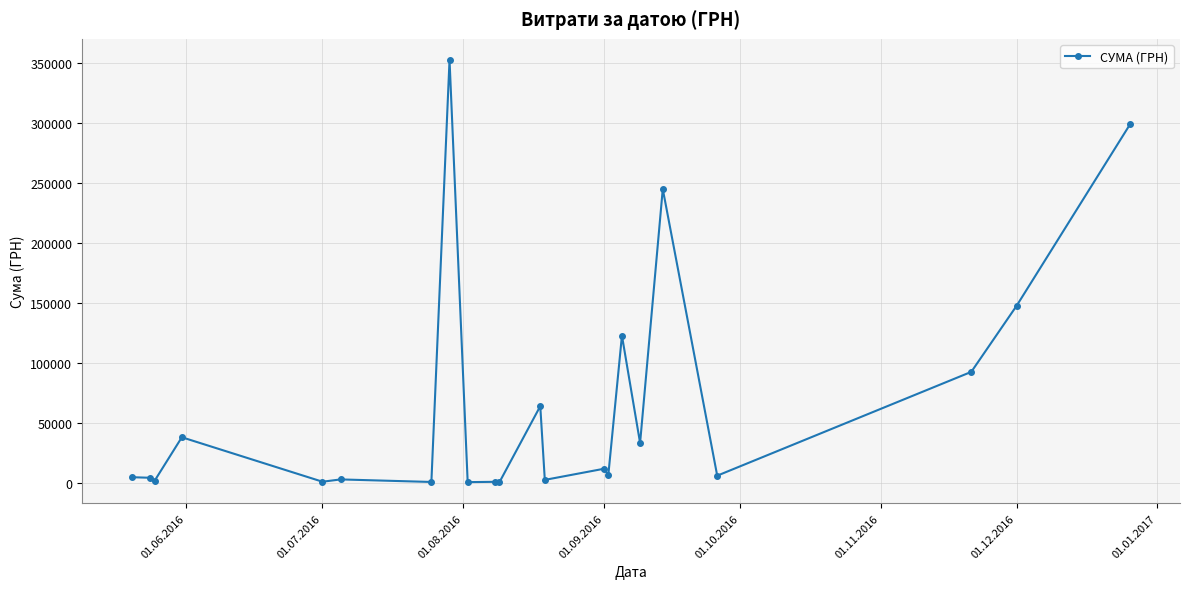

What is the value of the 20th point from the left?

92323.5